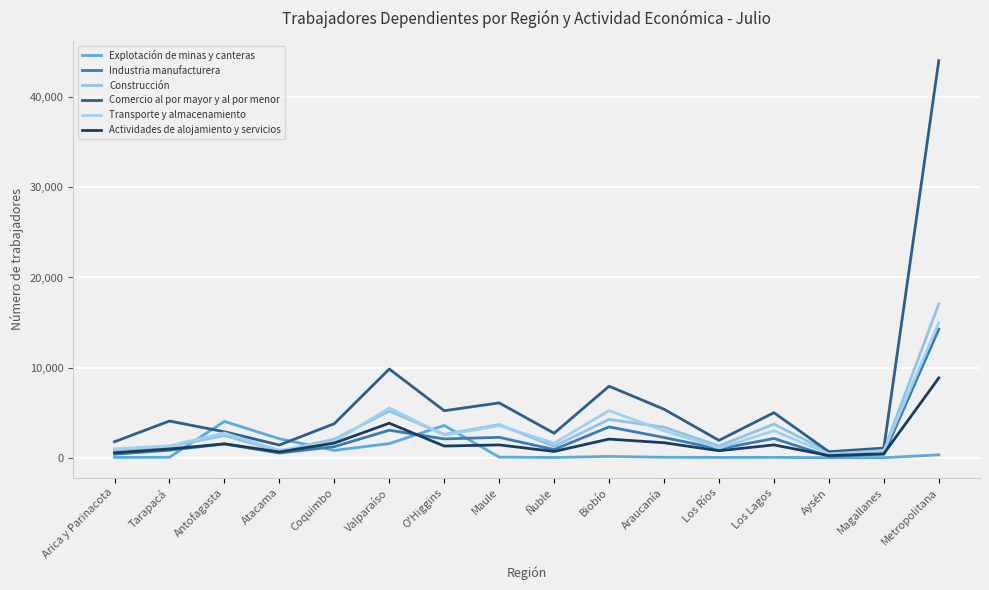

The Actividades de alojamiento y servicios series shows 1427 at Los Lagos. True or false?

True